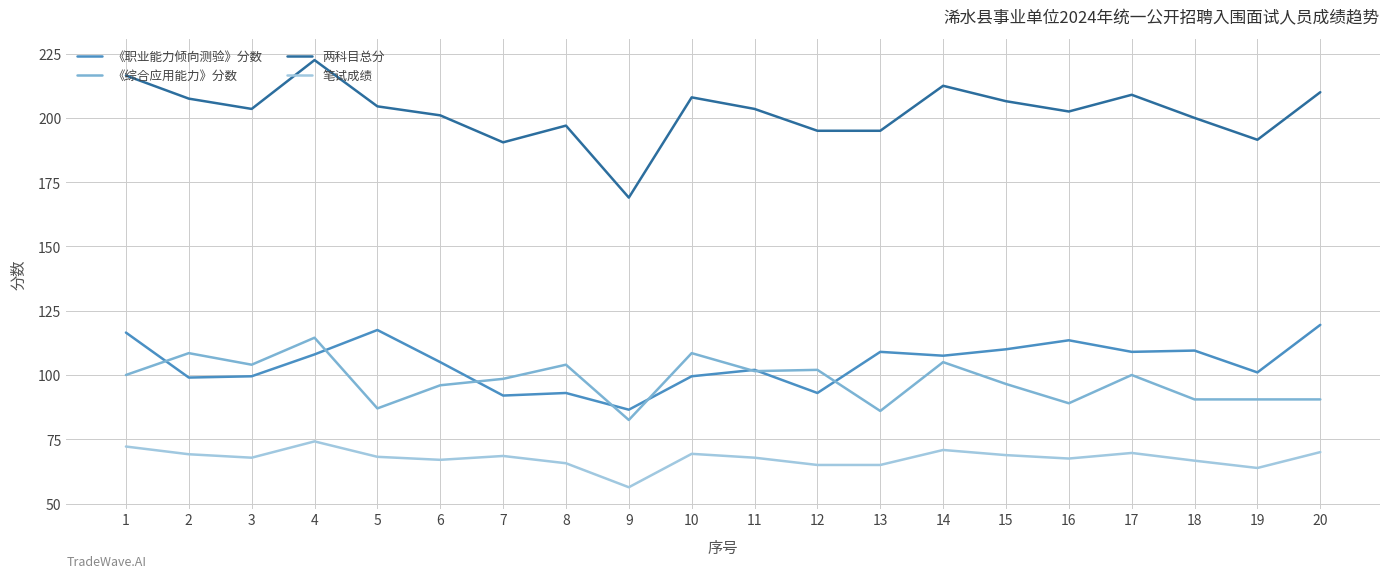

What is the total value across all series at 11?

474.8